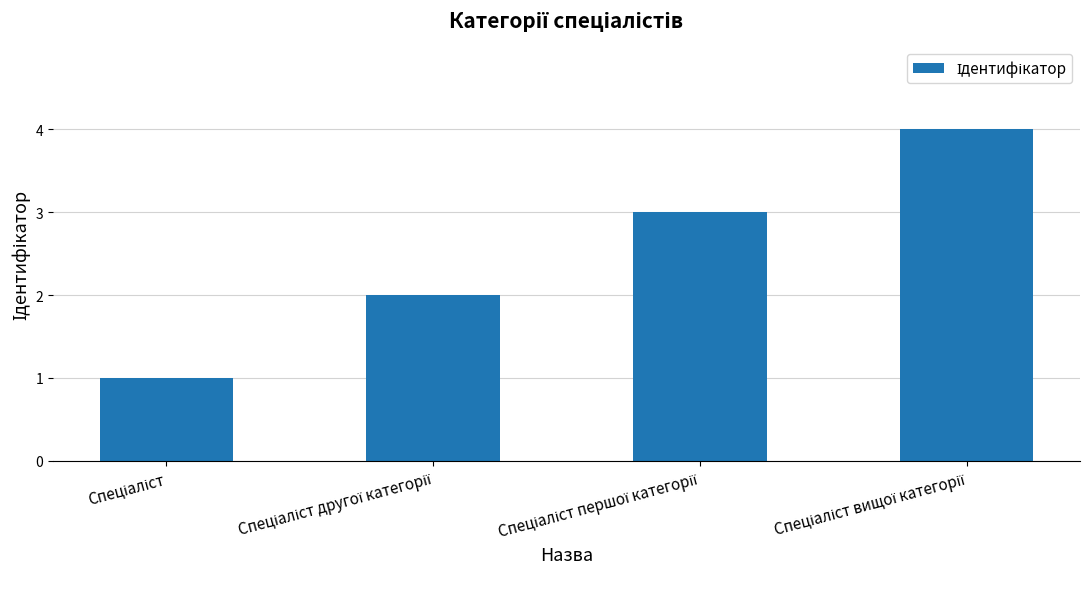

What is the difference between the maximum and minimum values?

3